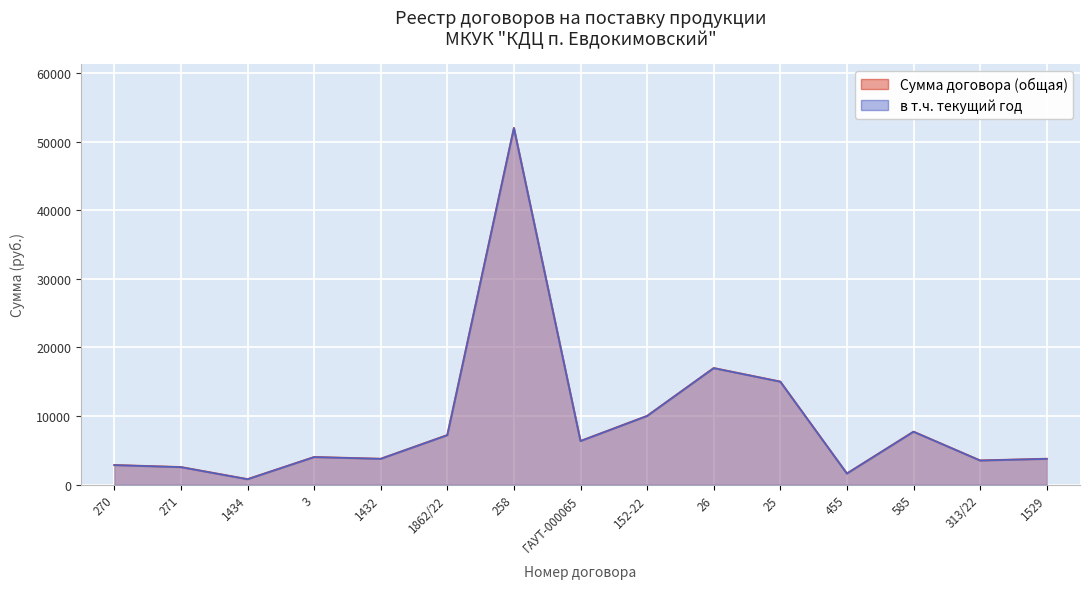

What is the label of the 4th point from the left?

3